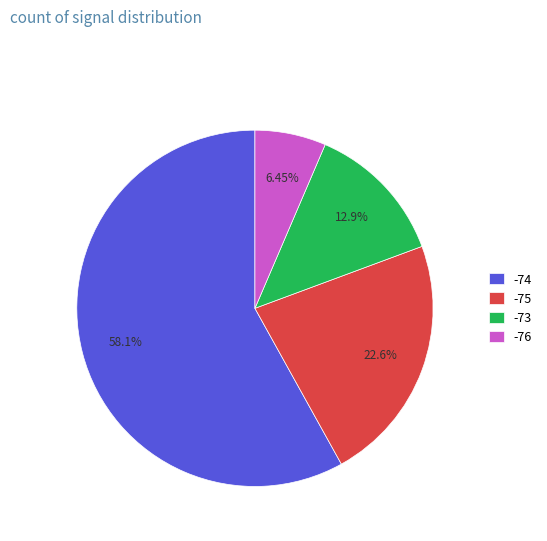

Do -73 and -75 together represent more than half of the pie?

No